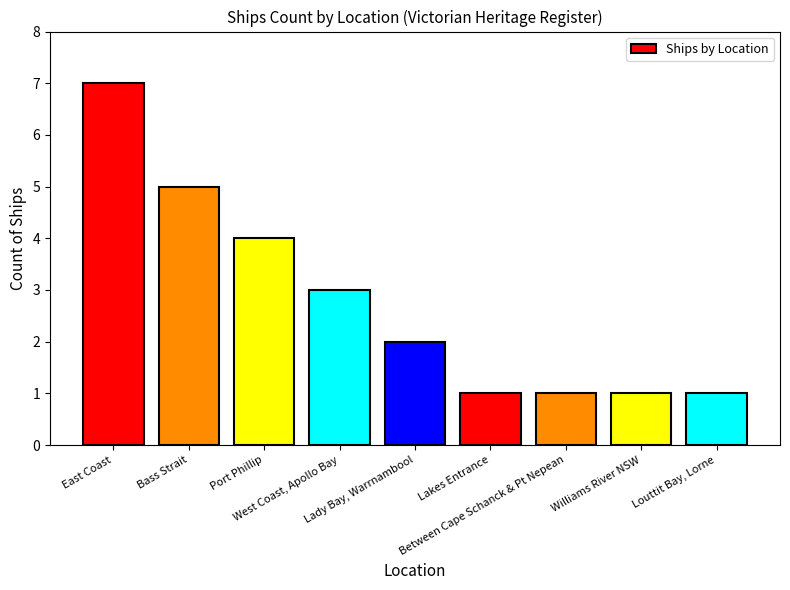

How many data points are less than 2?

4